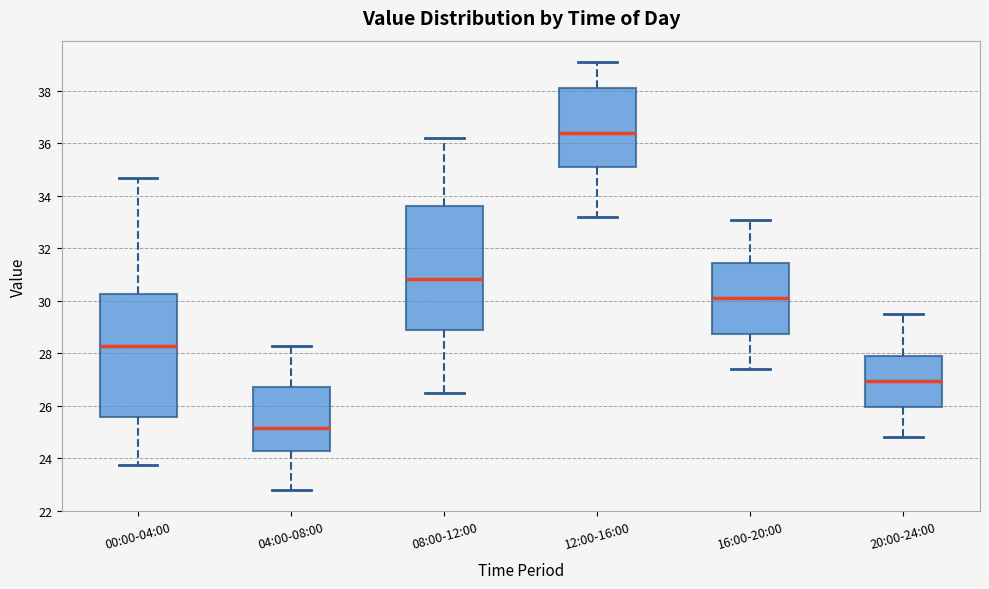

Reading left to right, read every box against the y-axis: the position of its median line, the range the box covers, and the ends of its whiskers. The values are not printed on the chart, so give them approximately, as read against the axis.

00:00-04:00: median 28.2, box 25.6 to 30.2, whiskers 23.8 to 34.8
04:00-08:00: median 25.2, box 24.2 to 26.8, whiskers 22.8 to 28.4
08:00-12:00: median 30.8, box 28.8 to 33.6, whiskers 26.6 to 36.2
12:00-16:00: median 36.4, box 35.2 to 38.2, whiskers 33.2 to 39.2
16:00-20:00: median 30.2, box 28.8 to 31.4, whiskers 27.4 to 33.2
20:00-24:00: median 27.0, box 26.0 to 28.0, whiskers 24.8 to 29.6